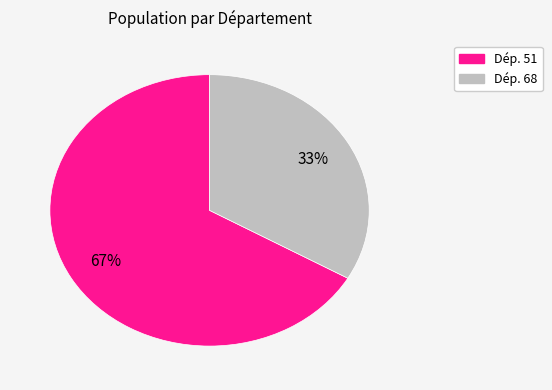

To the nearest percent, what is the average slice percentage?

50%